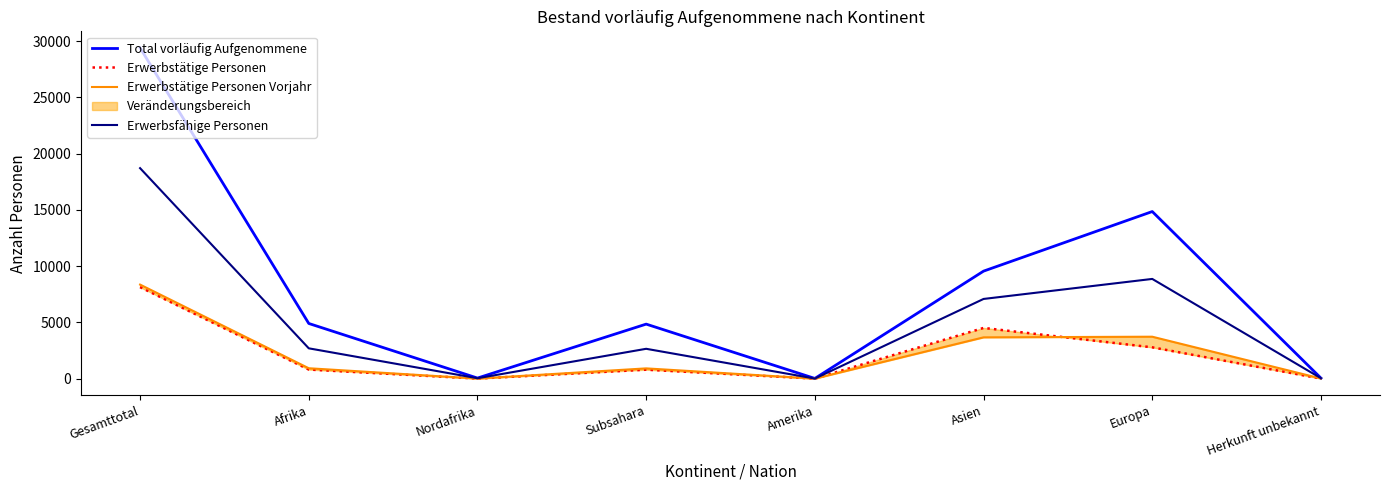

True or false: Erwerbstätige Personen has more than 0 points higher than both neighbors.

True